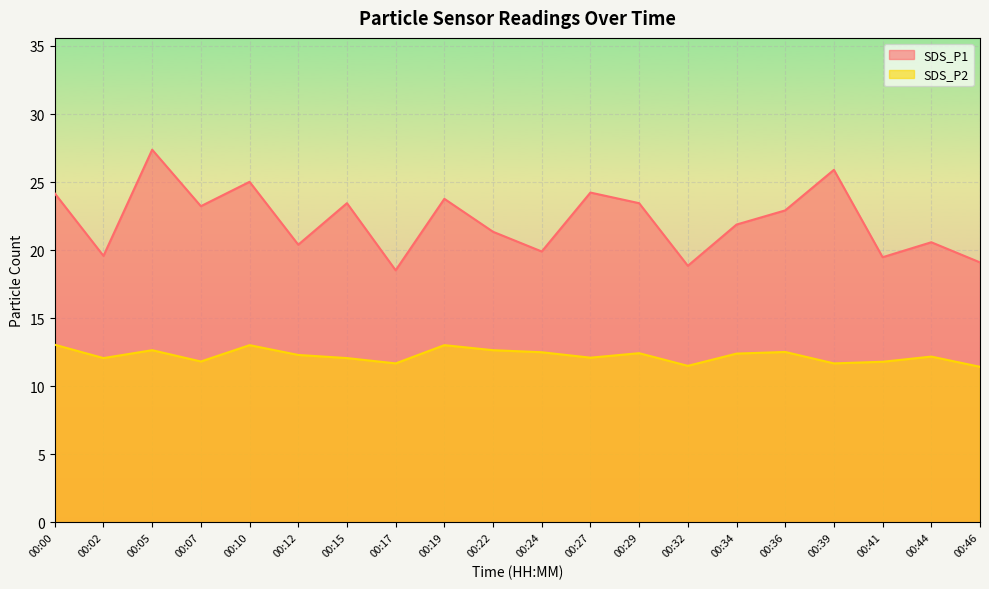

At which label is SDS_P2 closest to 12?

00:02